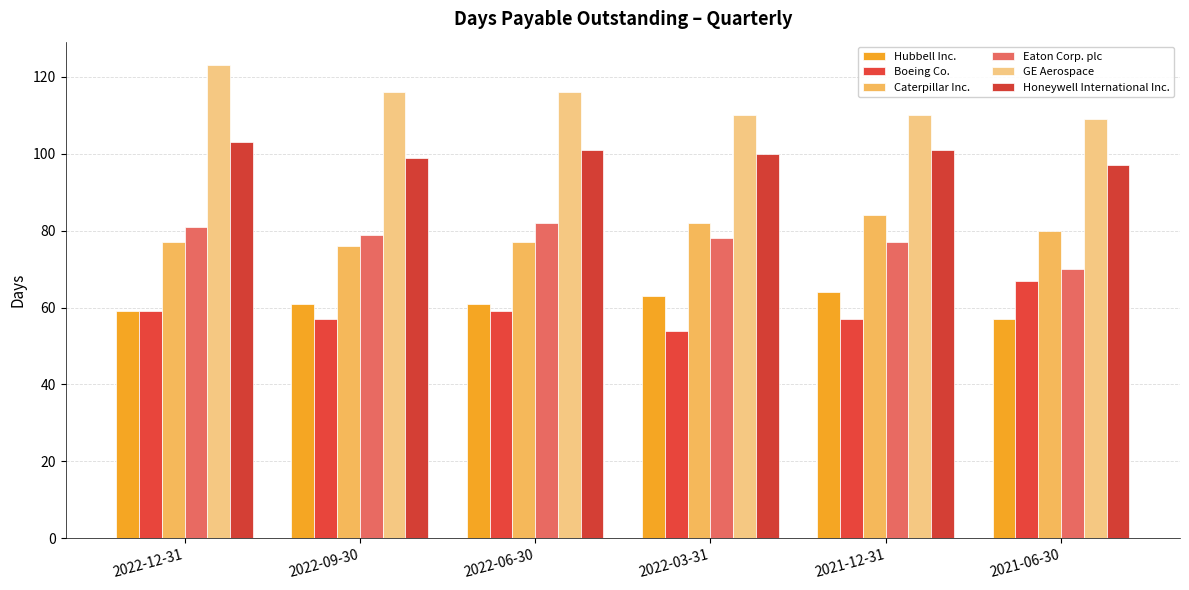

What is the sum of the Eaton Corp. plc values at 2022-03-31 and 2022-09-30?

157